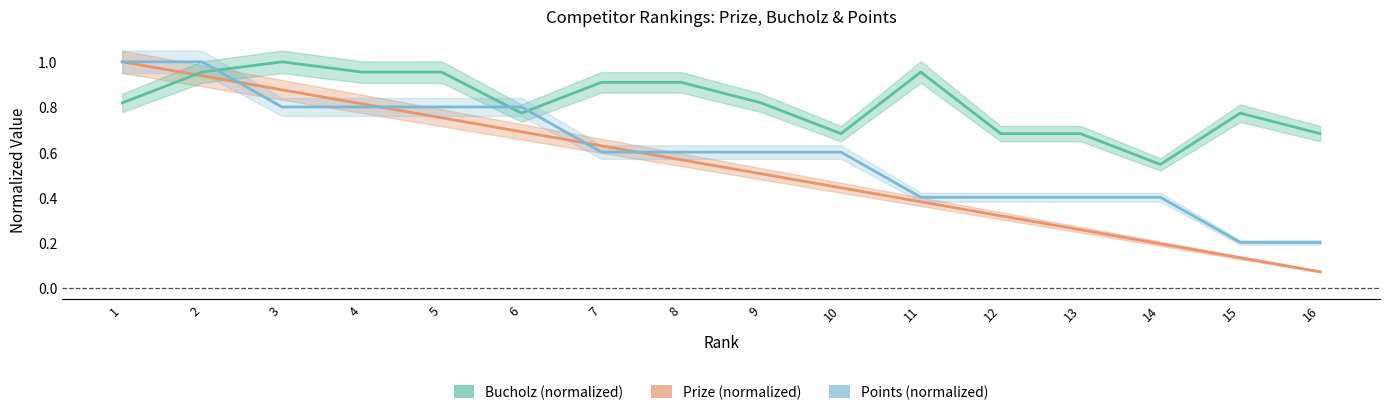

What is the sum of the Points (normalized) values at 1 and 9?

1.6